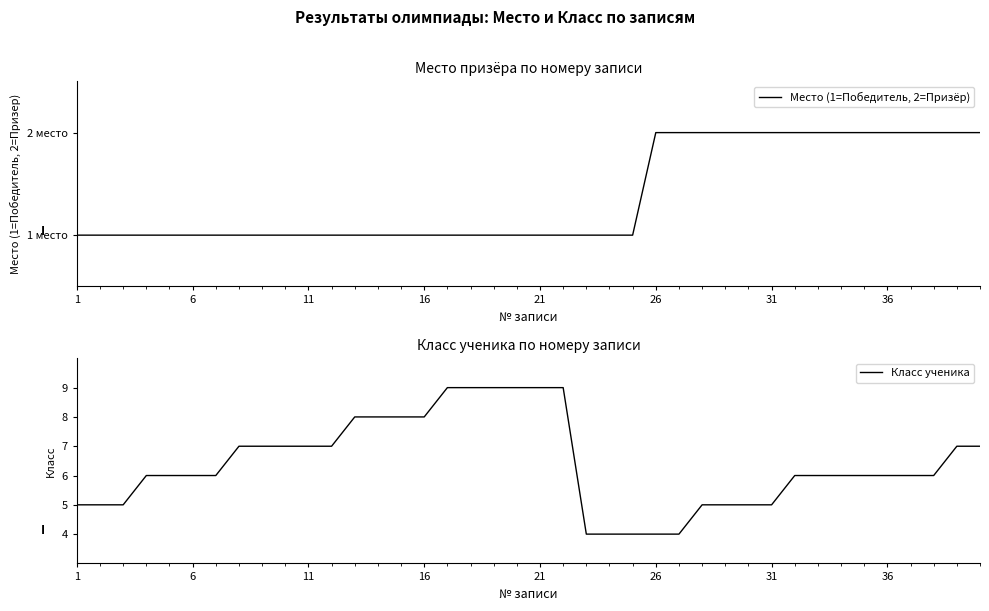

What is the difference between the highest and lowest values at 11?

6